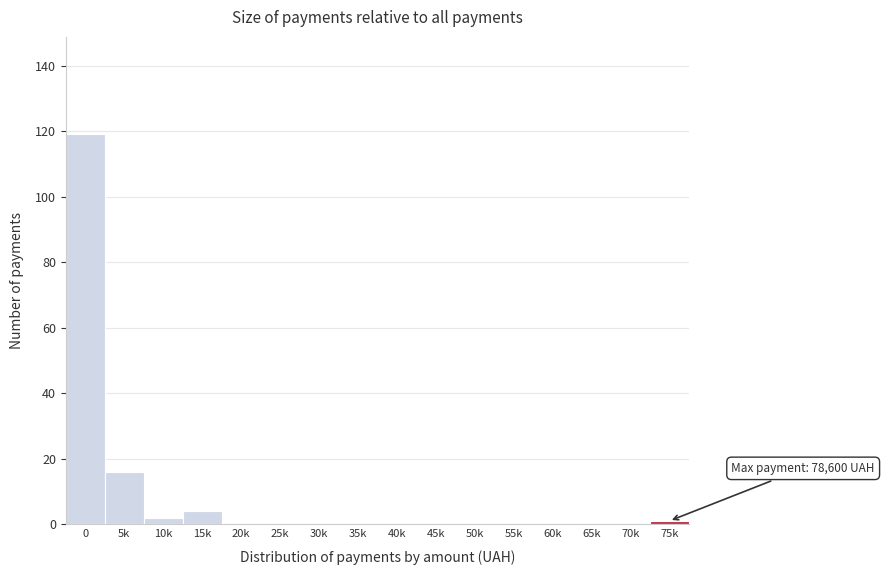

Reading right to left, extract all data points from this chart.

75k=1	70k=0	65k=0	60k=0	55k=0	50k=0	45k=0	40k=0	35k=0	30k=0	25k=0	20k=0	15k=4	10k=2	5k=16	0=119